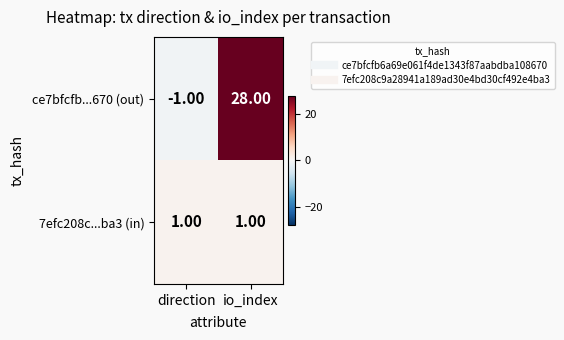

Which series has the largest range (max minus min)?

ce7bfcfb...670 (out)